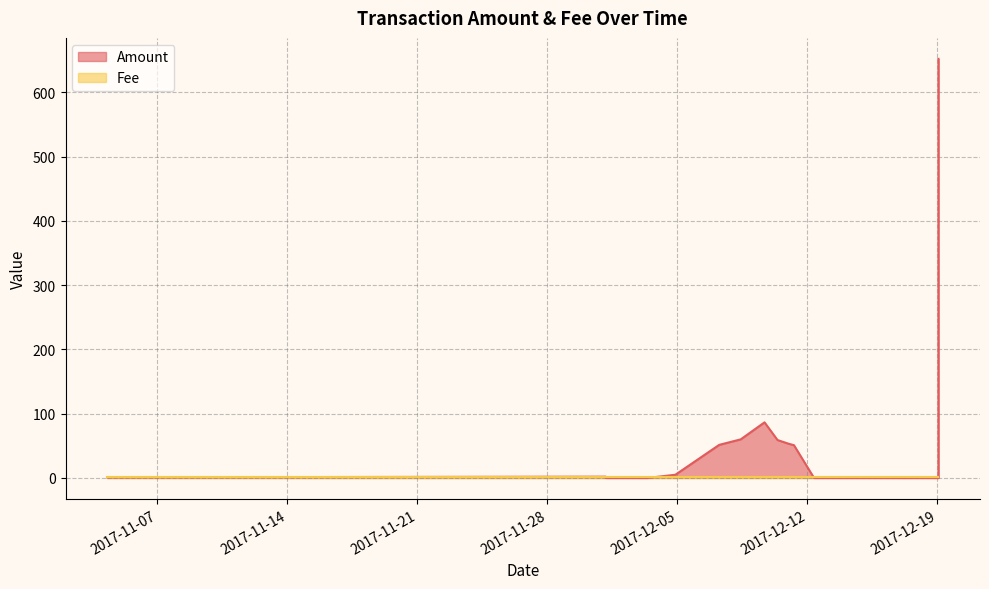

At which label is the value closest to 326?

2017-12-09